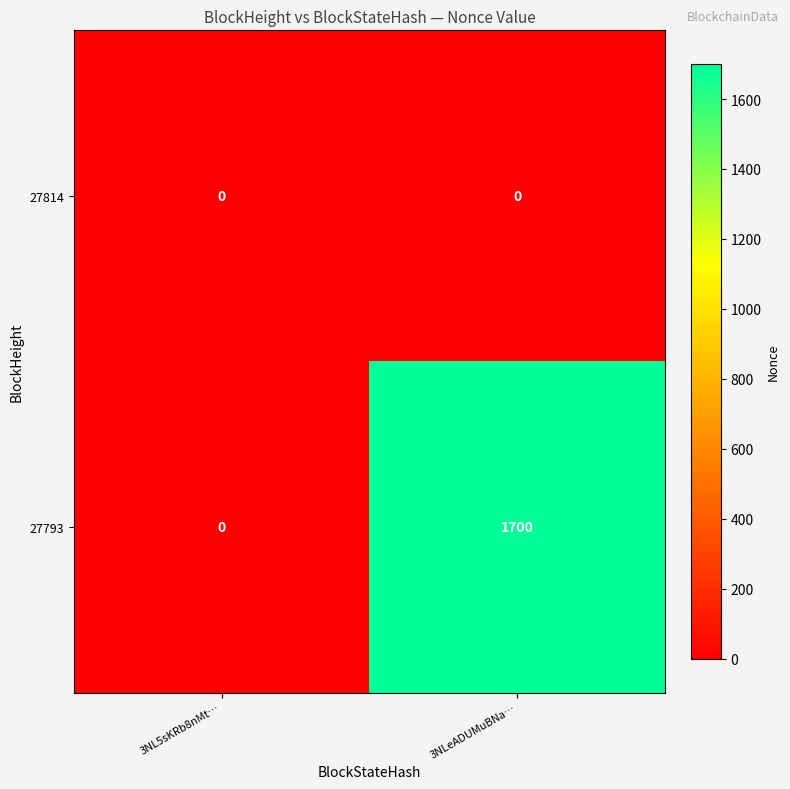

Reading right to left, extract all data points from this chart.

27814: 0	0
27793: 1700	0